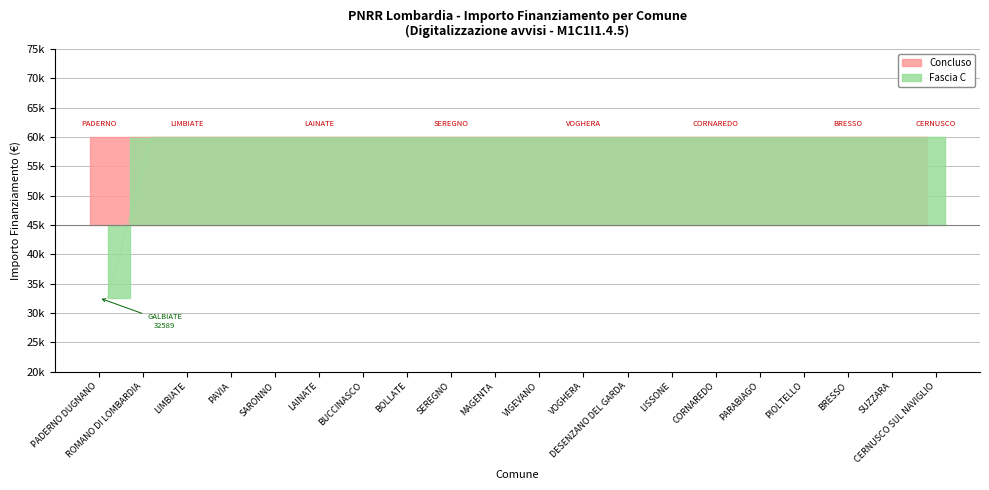

Where is the data nearest to the value 46277?

PADERNO DUGNANO